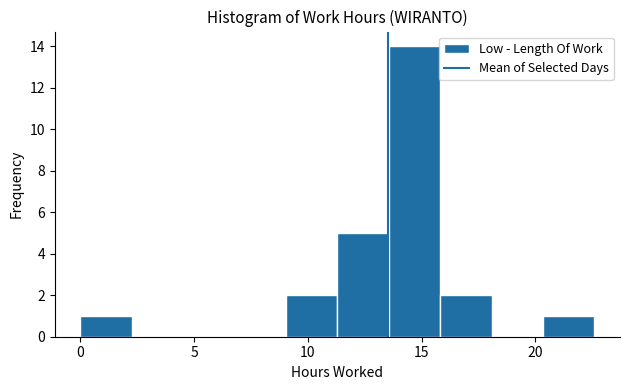

How tall is the bar that spans 9.0 to 11.5 on the x-axis? Neither the bar edges nor the heights are printed on the chart, so give them approximately, as read against the axes.

2